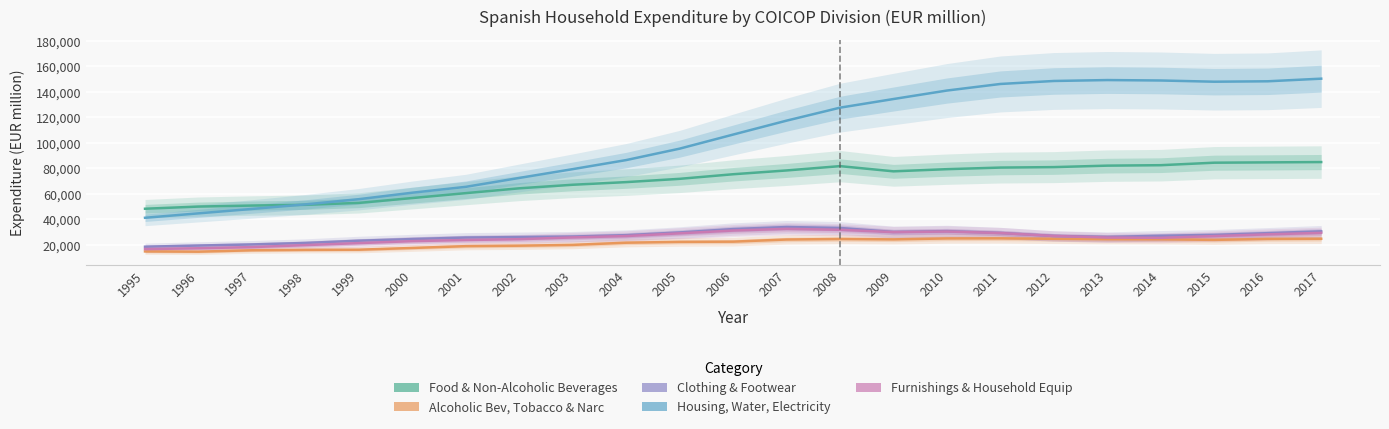

Does the chart display data point markers on the line(s)?

No